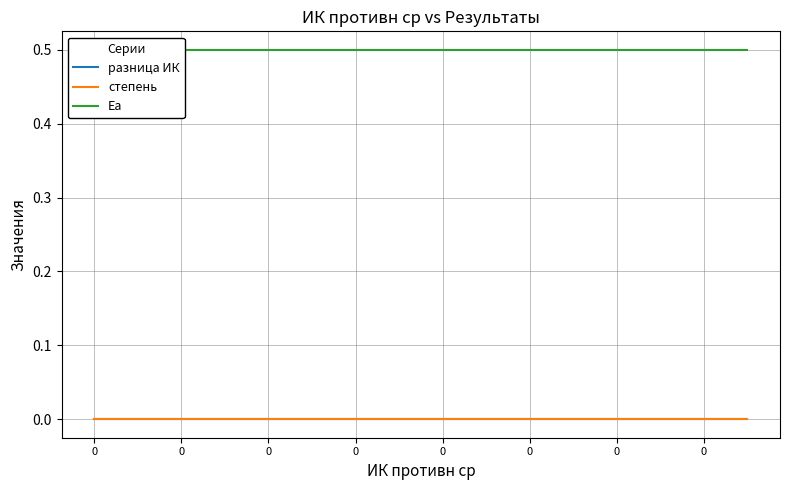

Does the chart have visible grid lines?

Yes